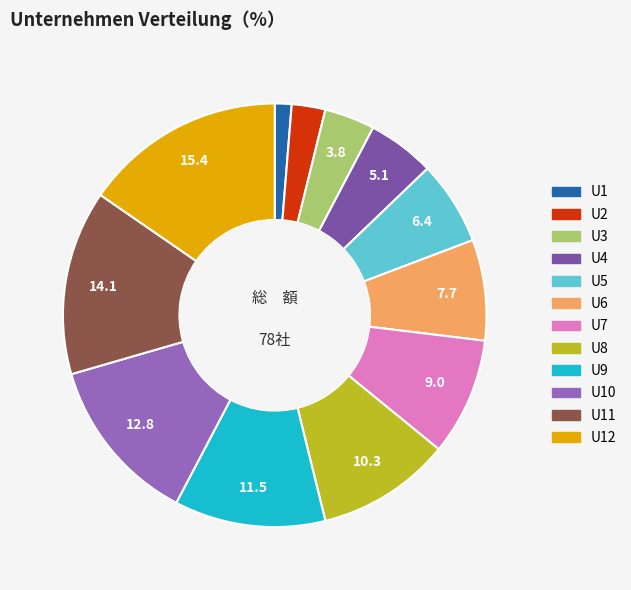

Which category has the biggest portion of the pie?

U12